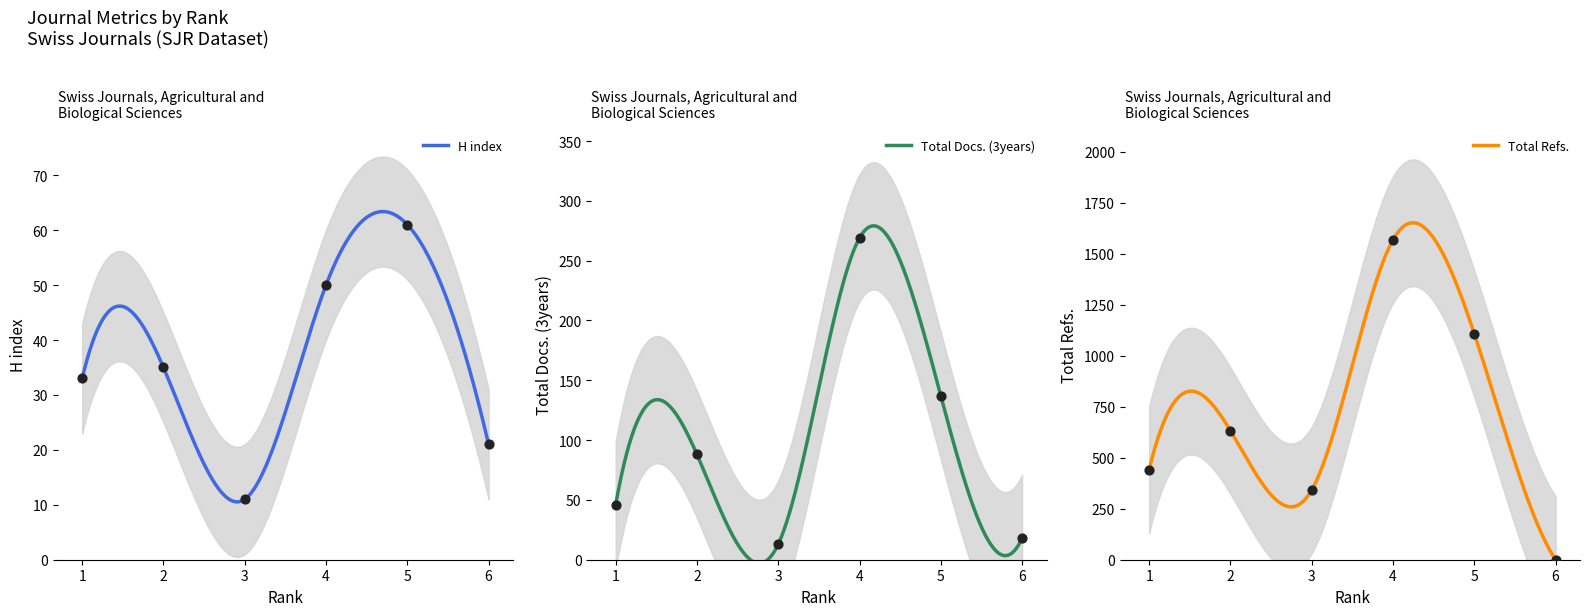

Which series has the widest spread of Y values?

Total Refs.